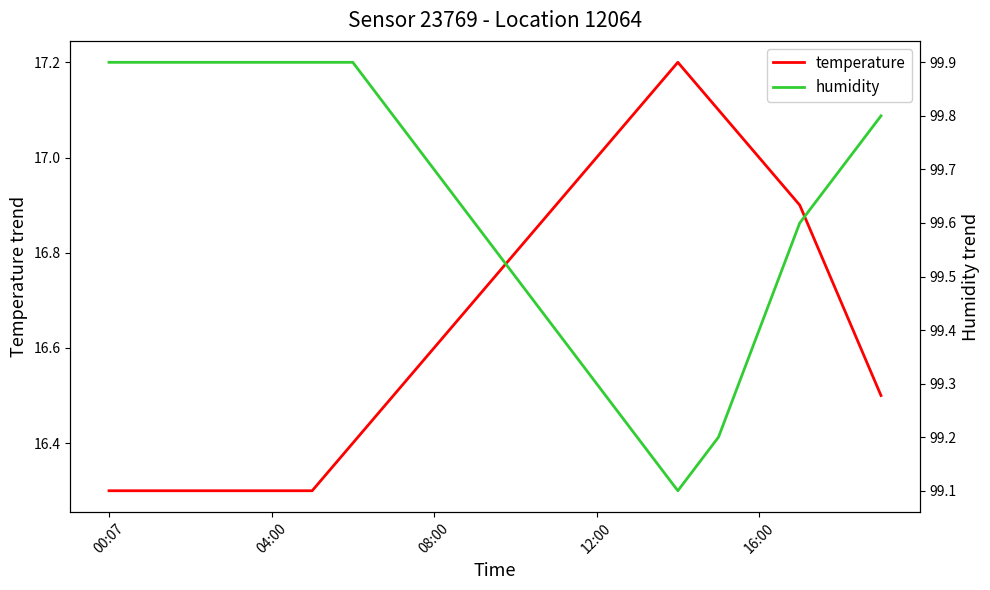

What is the lowest value of the temperature series?

16.3